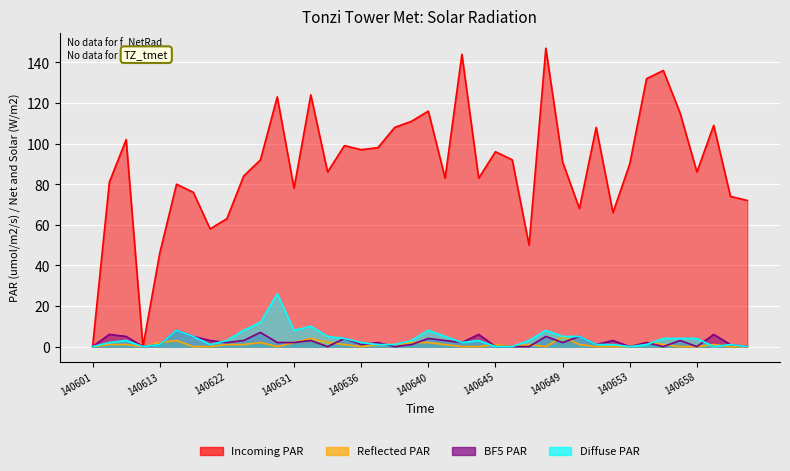

What is the highest value of the Reflected PAR series?

5